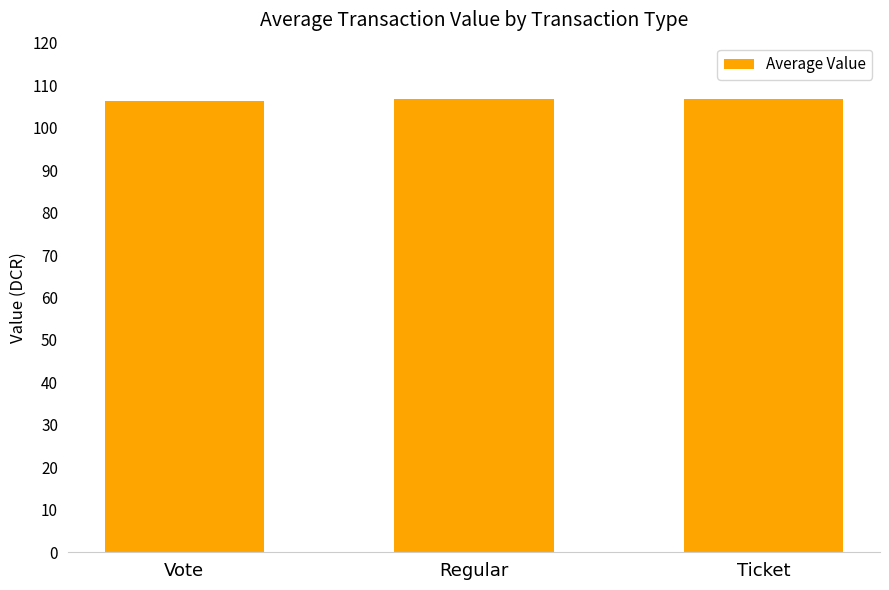

The chart shows a value of 25.4 at Vote. True or false?

False